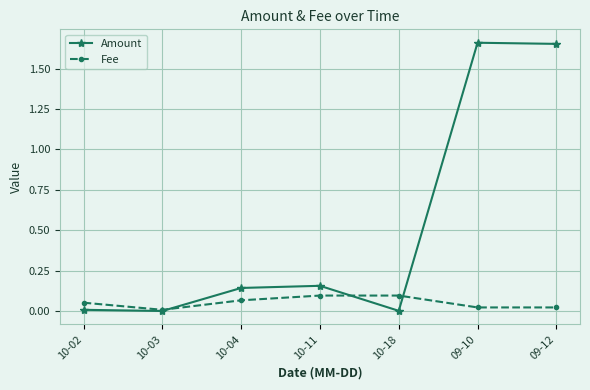

How many data points does each series have?

7